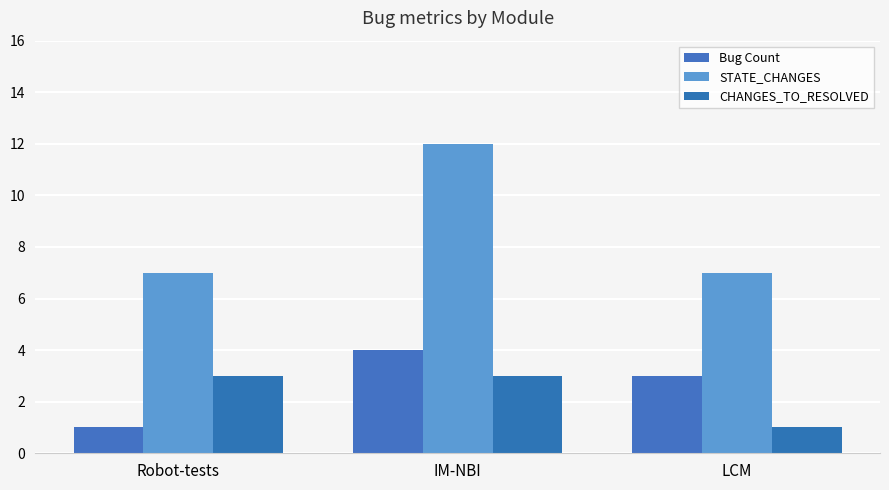

Reading left to right, list all the values displayed in this chart.

Bug Count: Robot-tests=1	IM-NBI=4	LCM=3
STATE_CHANGES: Robot-tests=7	IM-NBI=12	LCM=7
CHANGES_TO_RESOLVED: Robot-tests=3	IM-NBI=3	LCM=1